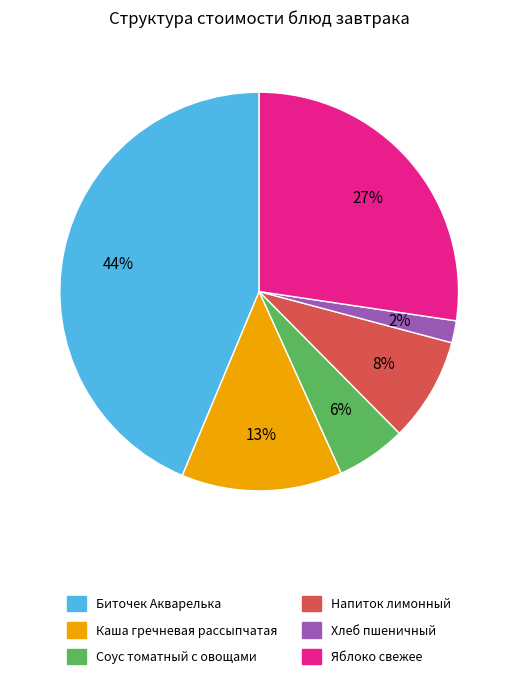

What is the ratio of the value at Биточек Акварелька to the value at Яблоко свежее?

1.6